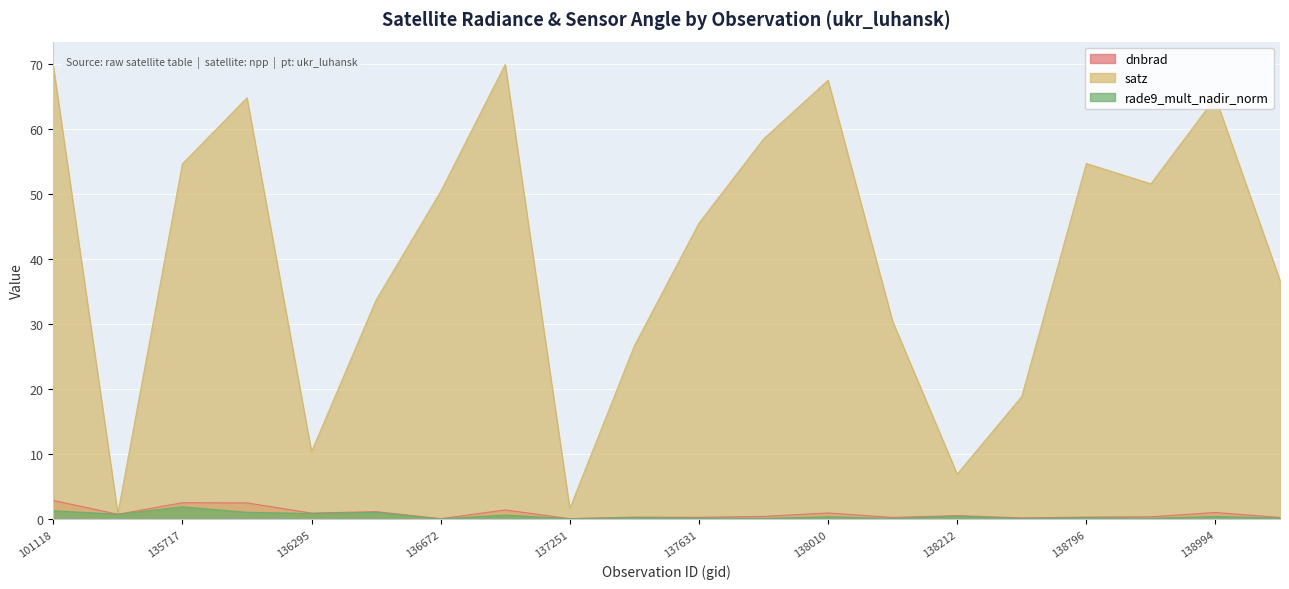

True or false: satz and rade9_mult_nadir_norm intersect in this chart.

False